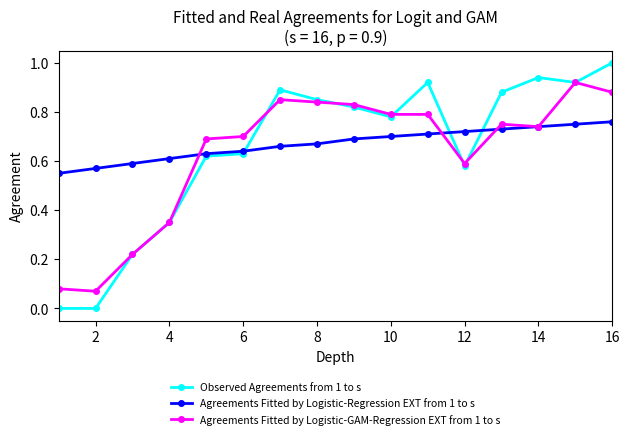

Which series has the widest spread of values?

Observed Agreements from 1 to s